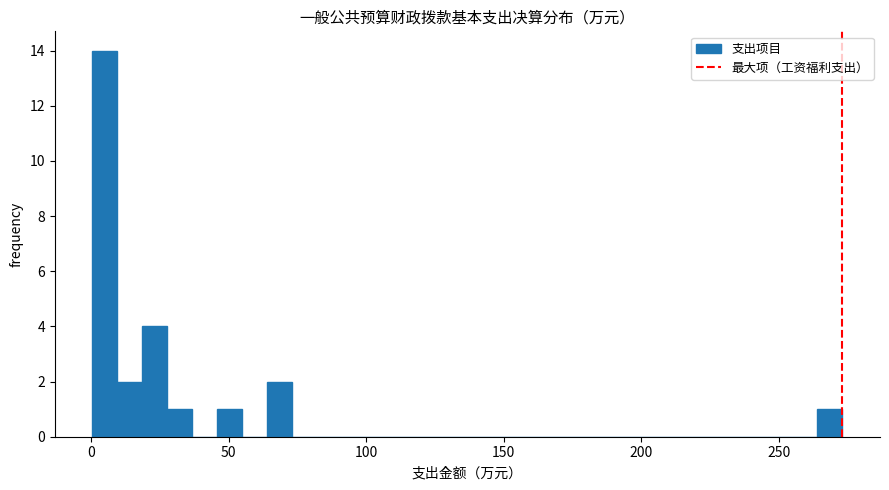

Around what value on the x-axis is the tallest bar? Give the approximate position of its centre, as read against the axis.

5